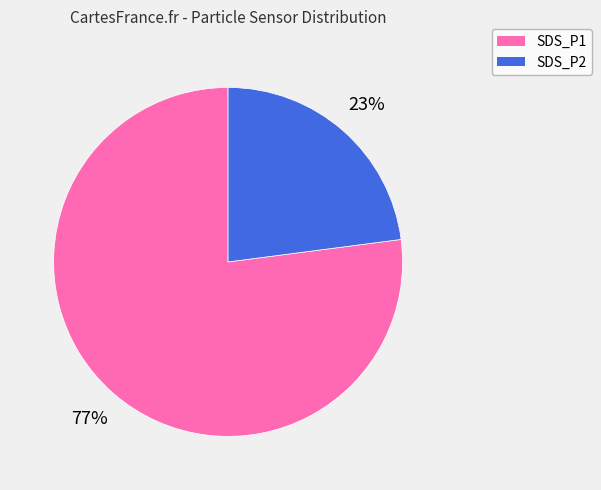

Which category has the smallest portion of the pie?

SDS_P2